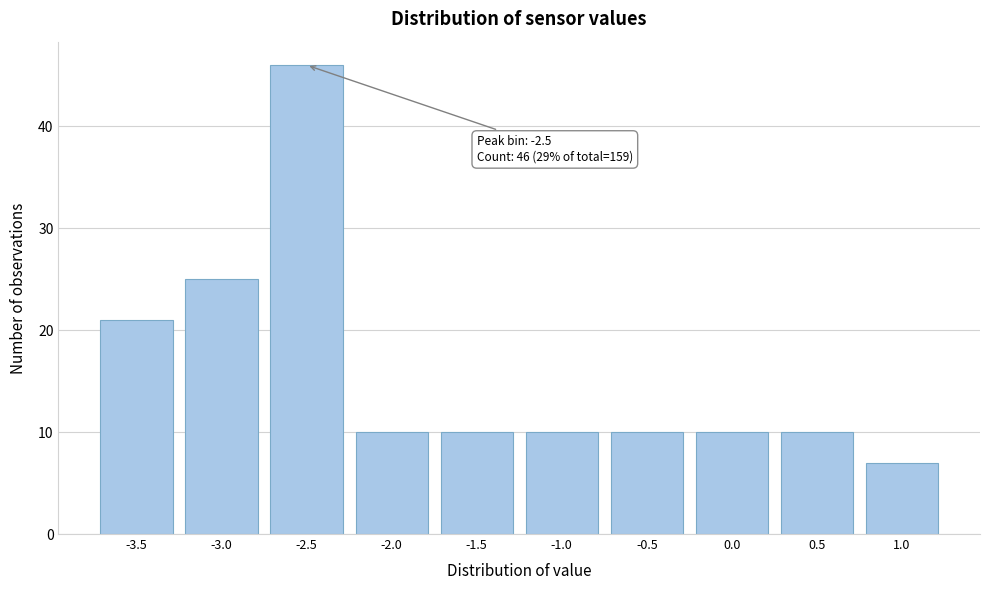

Reading left to right, transcribe all the data shown in this chart.

21	25	46	10	10	10	10	10	10	7